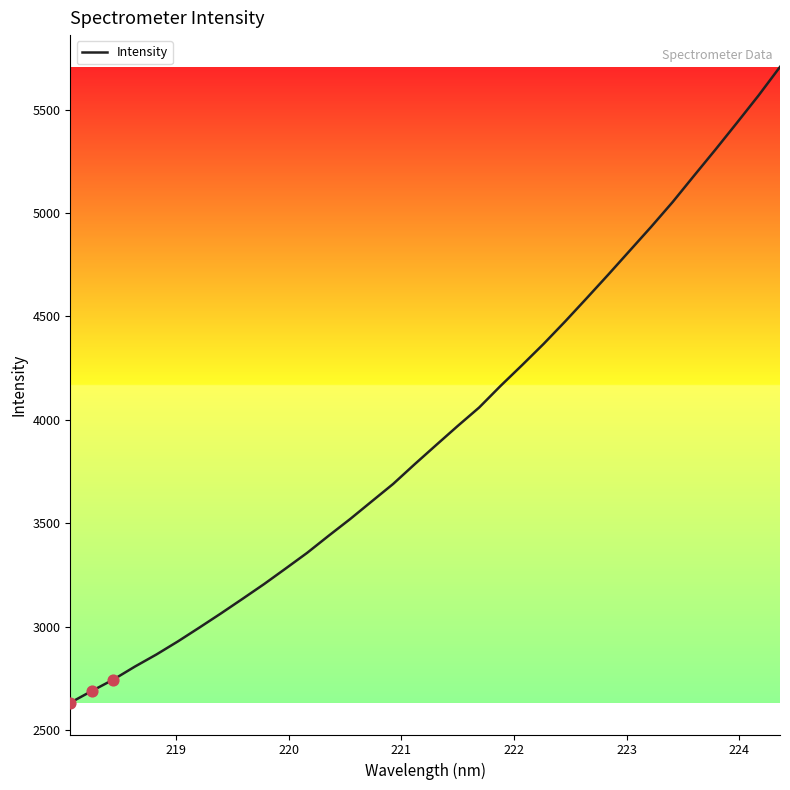

What is the maximum value shown in the chart?

5706.2